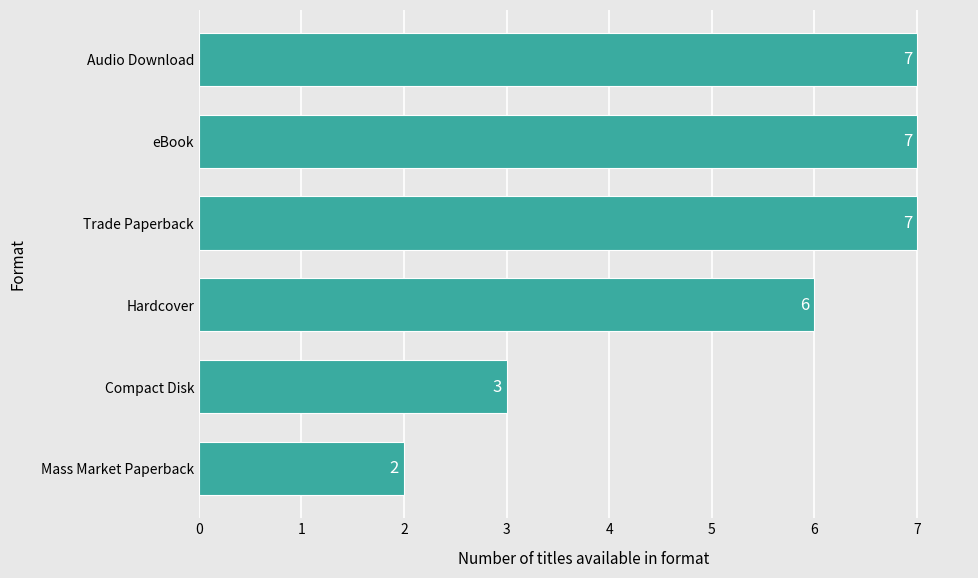

Between eBook and Compact Disk, which is larger?

eBook